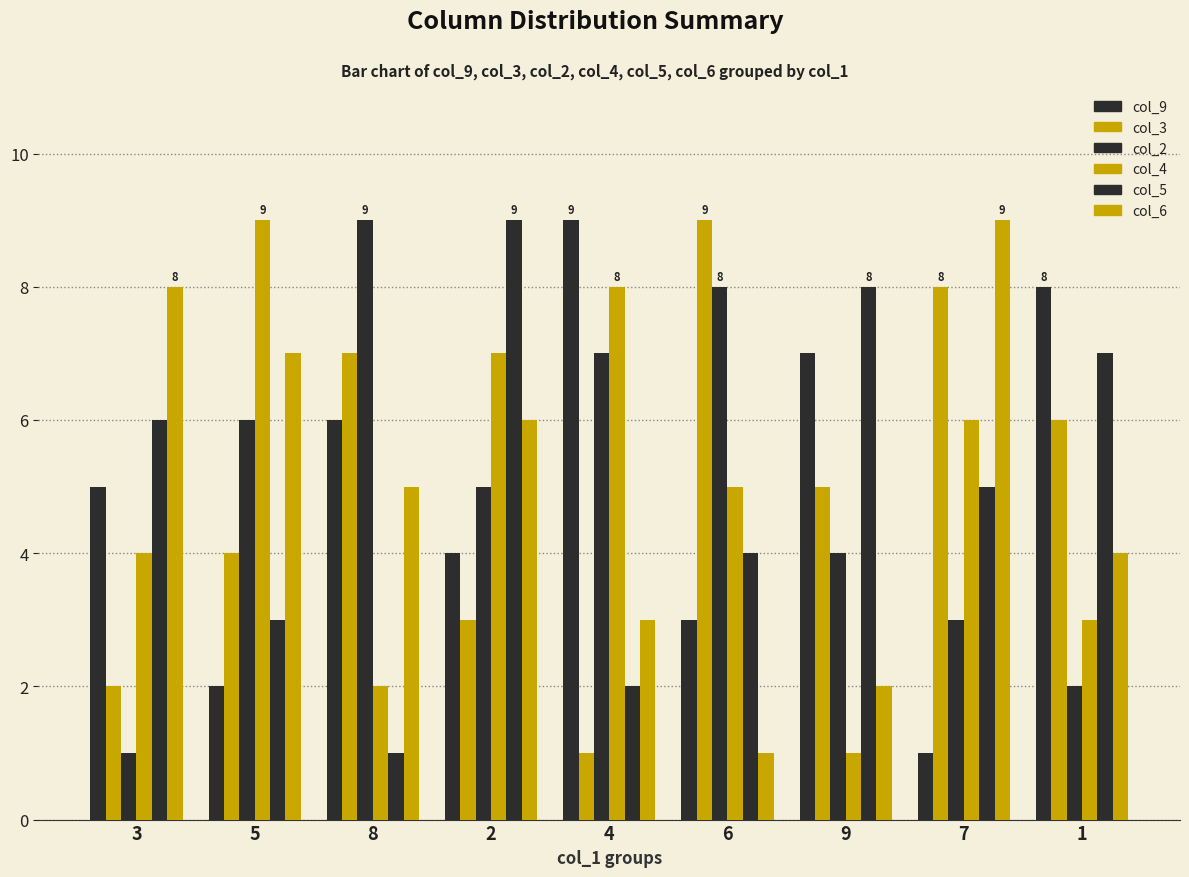

At which label does col_6 reach its minimum?

6